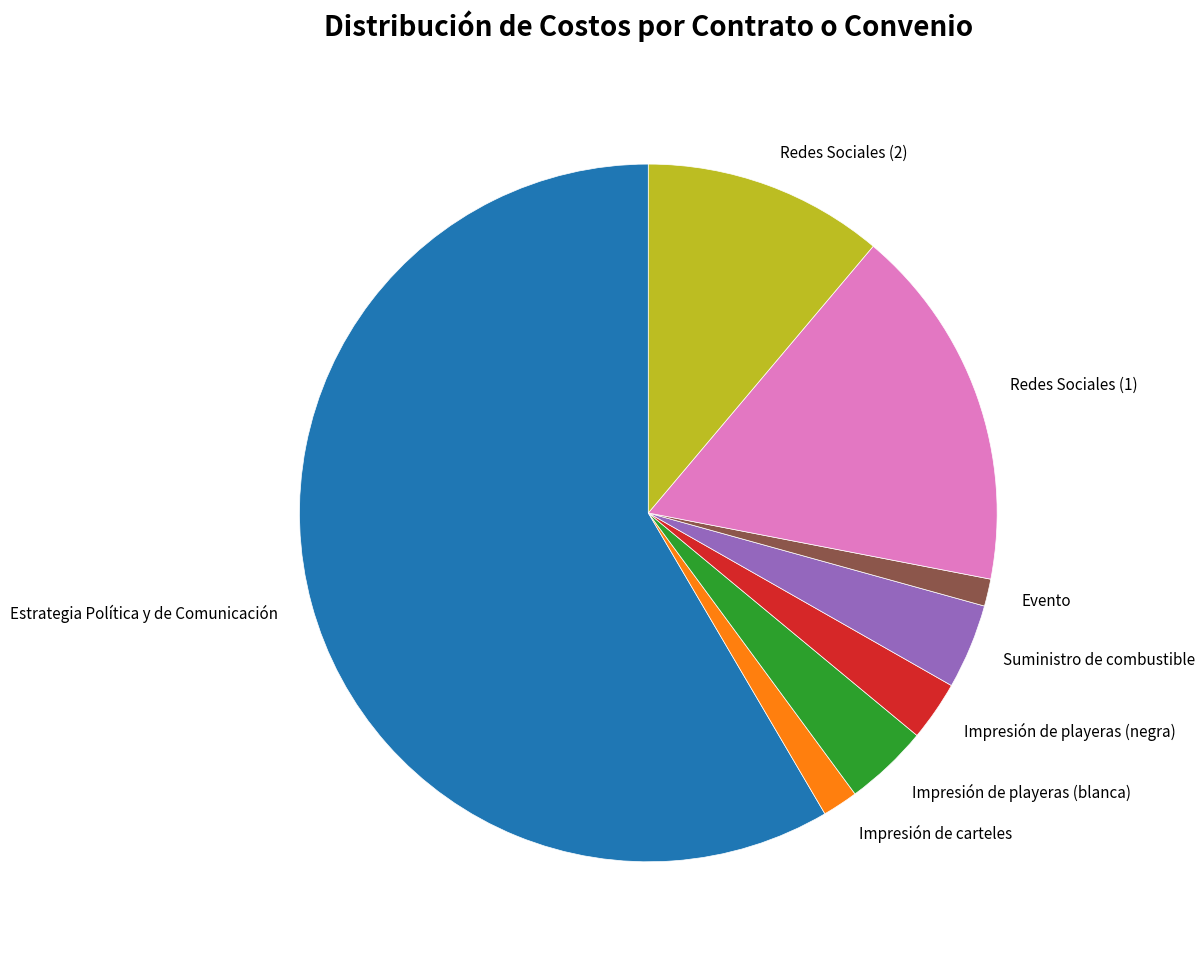

Combined, do Evento and Redes Sociales (1) account for over 50%?

No